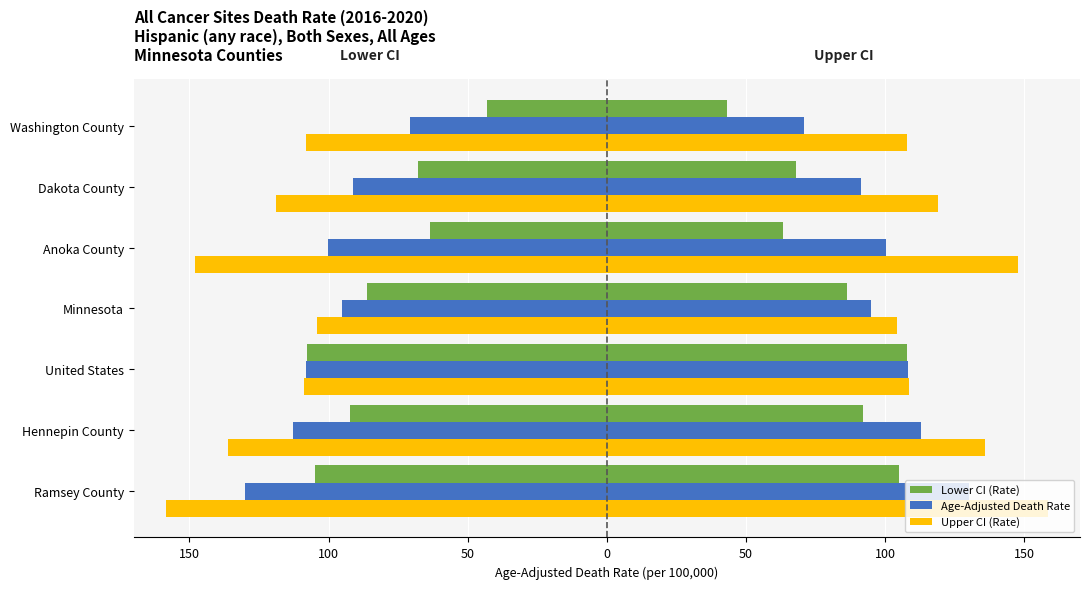

Reading left to right, extract all data points from this chart.

Lower CI (Rate): -105.0	-92.2	-107.8	-86.3	-63.4	-68.0	-43.2
Age-Adjusted Death Rate: -130.0	-112.8	-108.2	-95.0	-100.2	-91.2	-70.7
Upper CI (Rate): -158.4	-136.0	-108.7	-104.2	-147.9	-118.9	-108.0